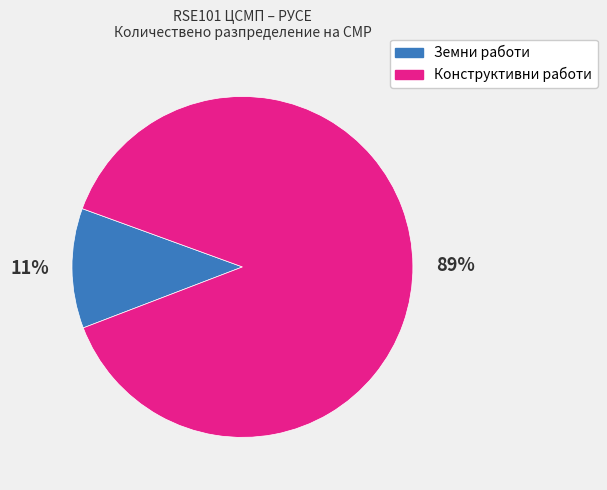

Is there any slice that represents more than half of the pie?

Yes